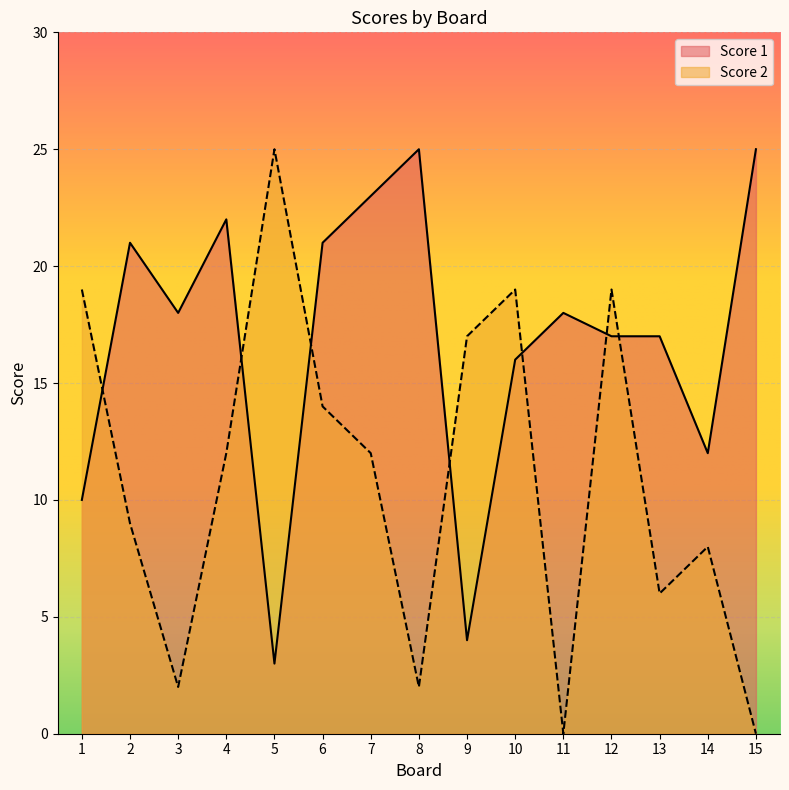

True or false: Score 1 and Score 2 cross at least once.

True